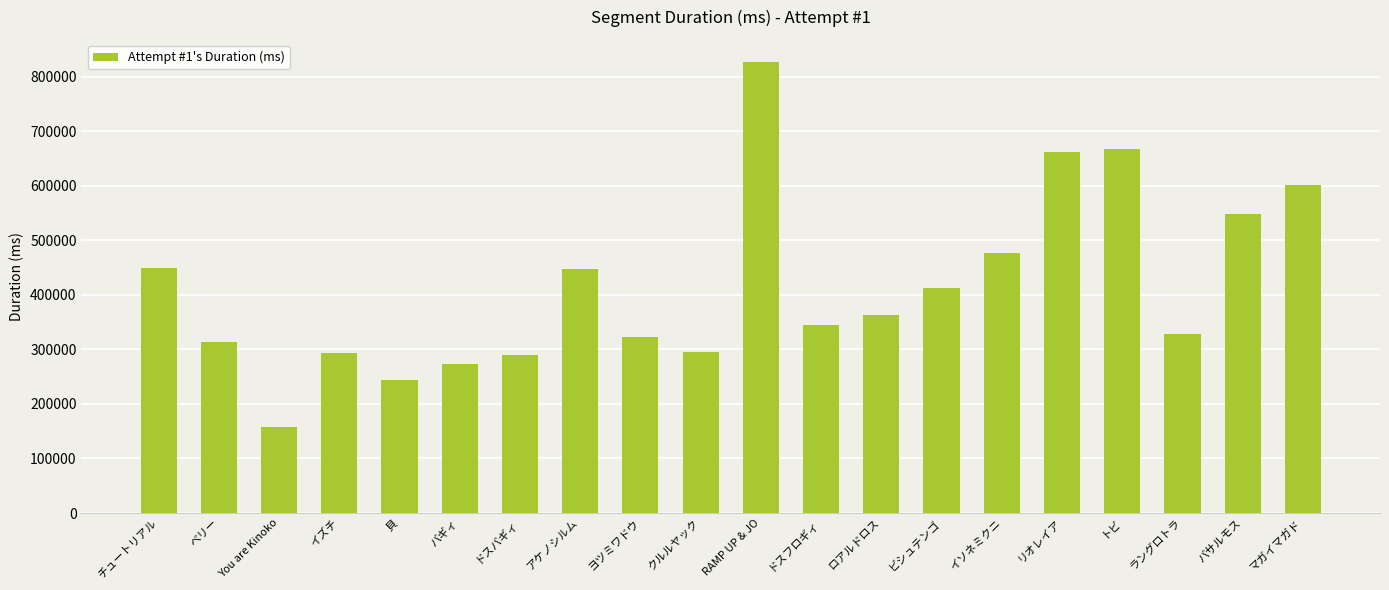

Which category has the highest value across all series?

RAMP UP & JO